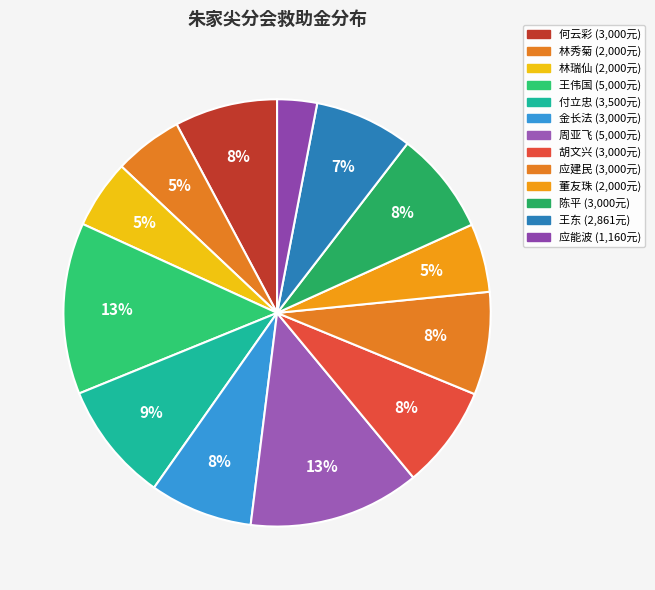

Which slice is the smallest?

应能波